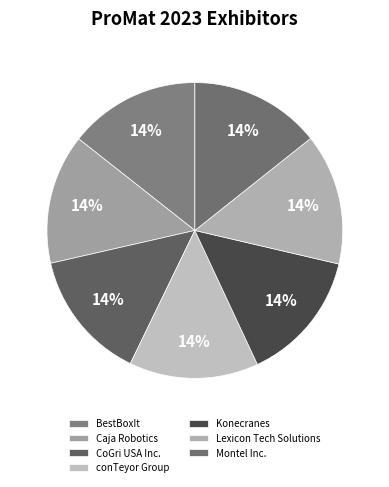

Which slice is the largest?

Konecranes